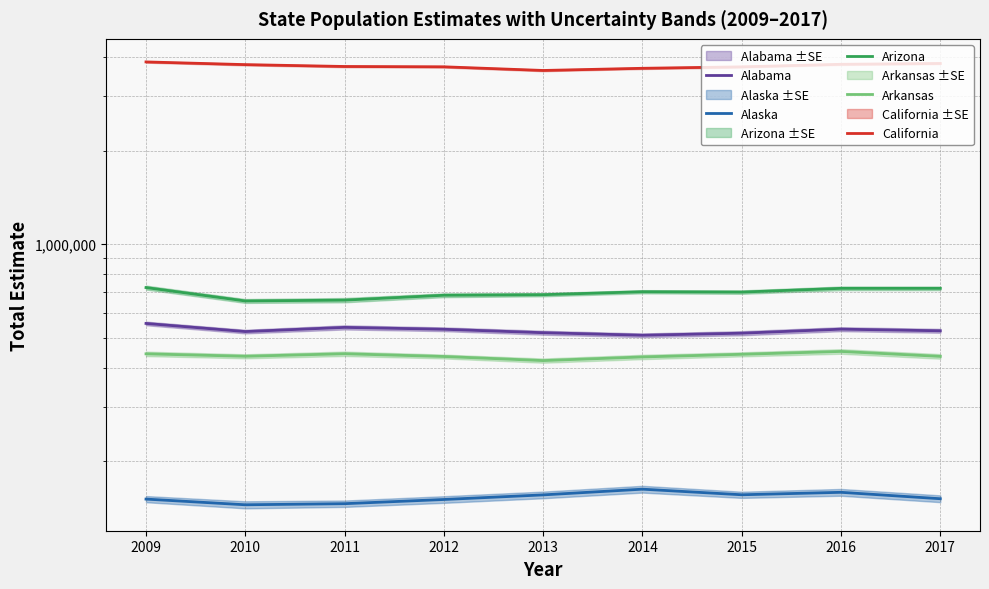

What is the spread (max minus min) of values at 2010?

3634673